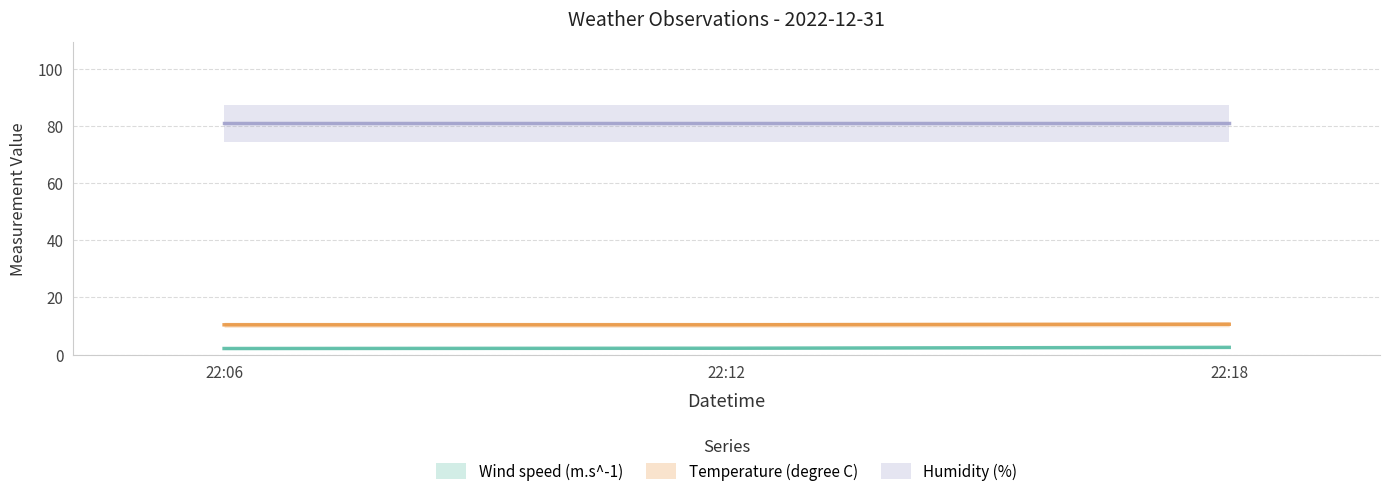

Is this an area chart (filled region under the line)?

No